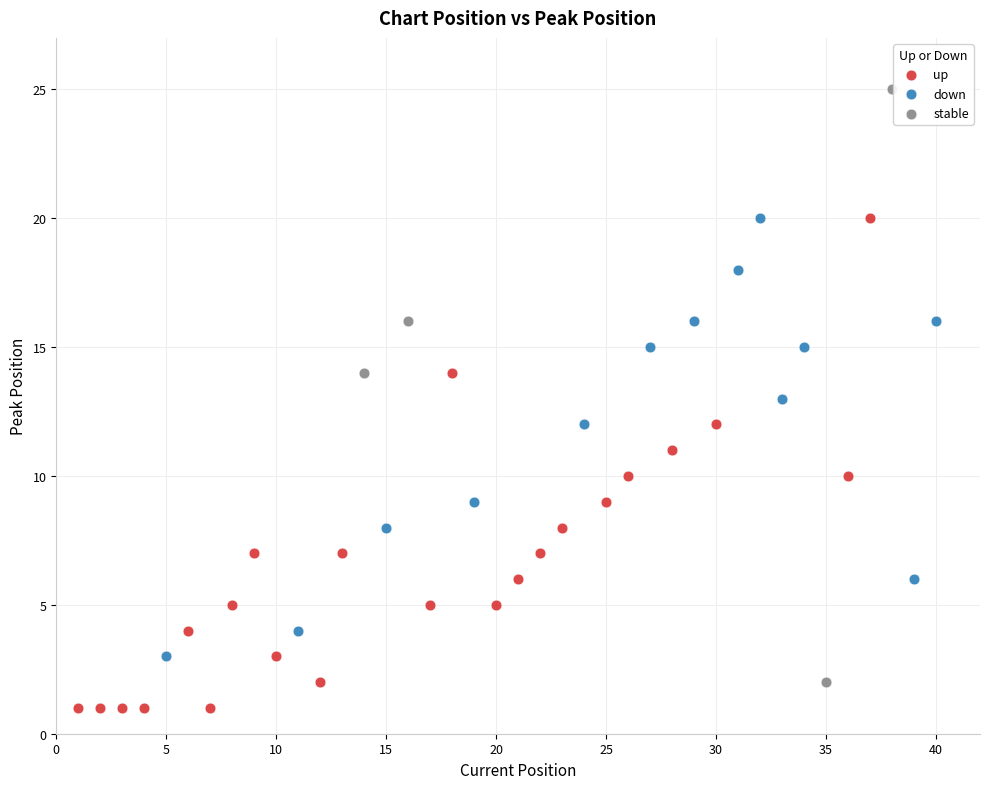

Which series reaches the maximum Y coordinate?

stable